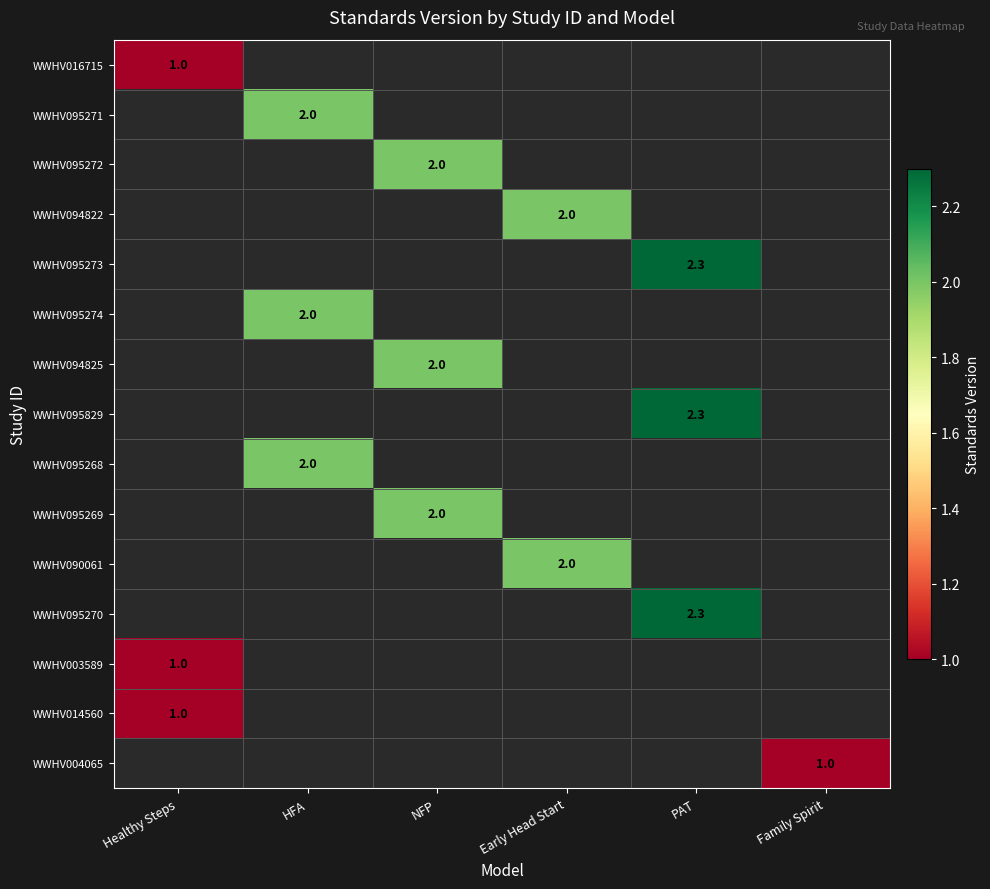

What is the maximum value shown in the chart?

2.3